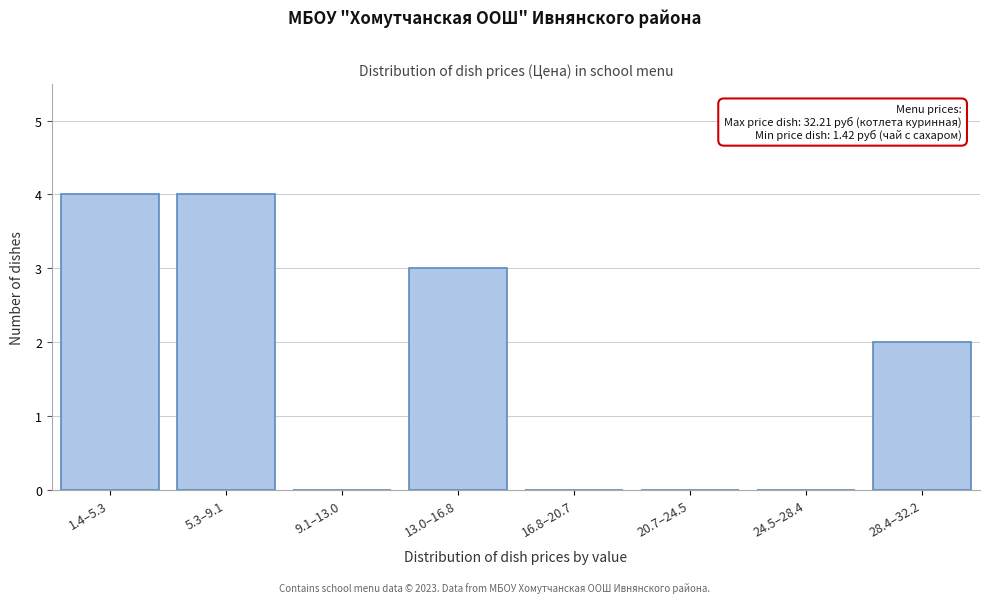

Reading left to right, list all the values displayed in this chart.

1.4–5.3=4	5.3–9.1=4	9.1–13.0=0	13.0–16.8=3	16.8–20.7=0	20.7–24.5=0	24.5–28.4=0	28.4–32.2=2